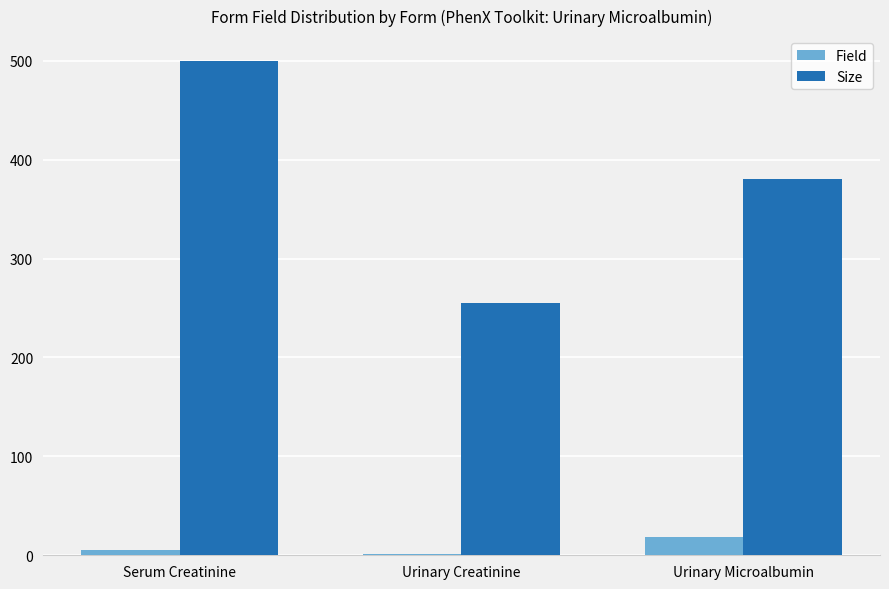

What is the sum of all Size values?

1135